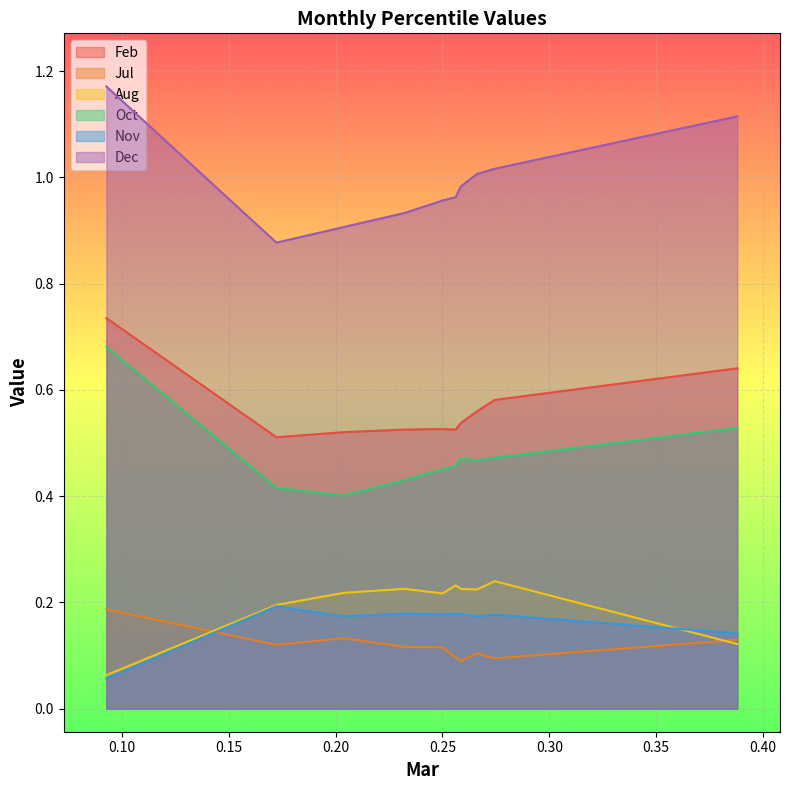

How many interior local valleys does the Feb series have?

2